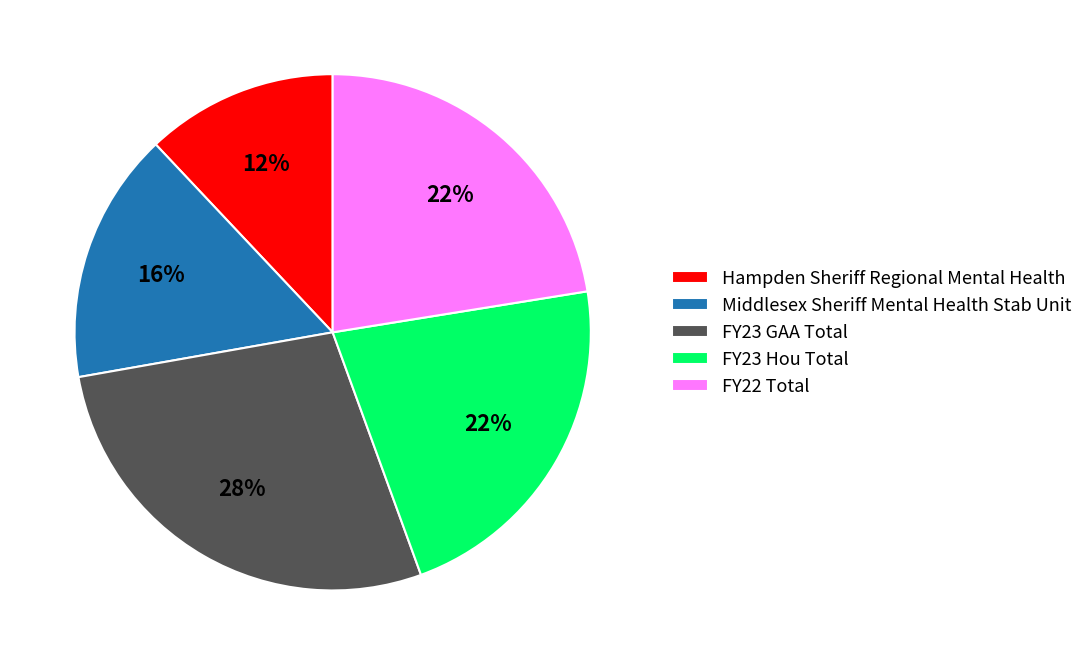

What is the smallest slice in the pie chart?

Hampden Sheriff Regional Mental Health